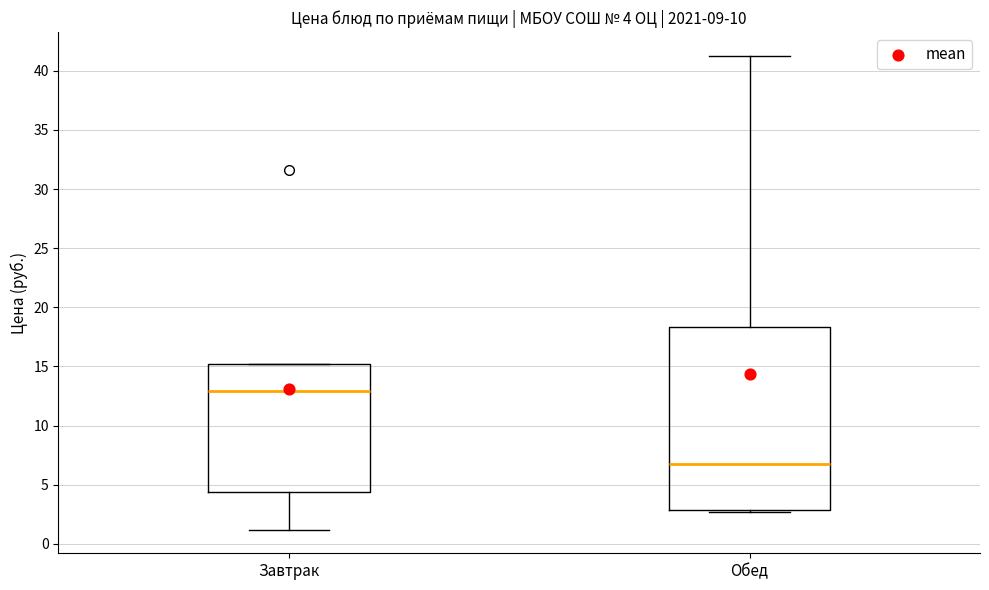

Which box is the tallest, from its lower edge to its upper edge?

Обед